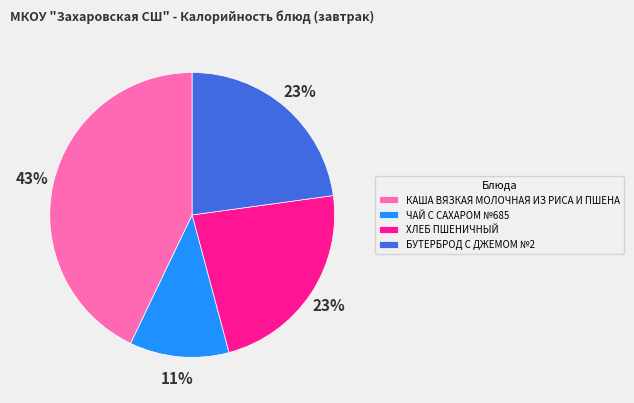

To the nearest percent, what is the combined percentage of ЧАЙ С САХАРОМ №685 and ХЛЕБ ПШЕНИЧНЫЙ?

34%